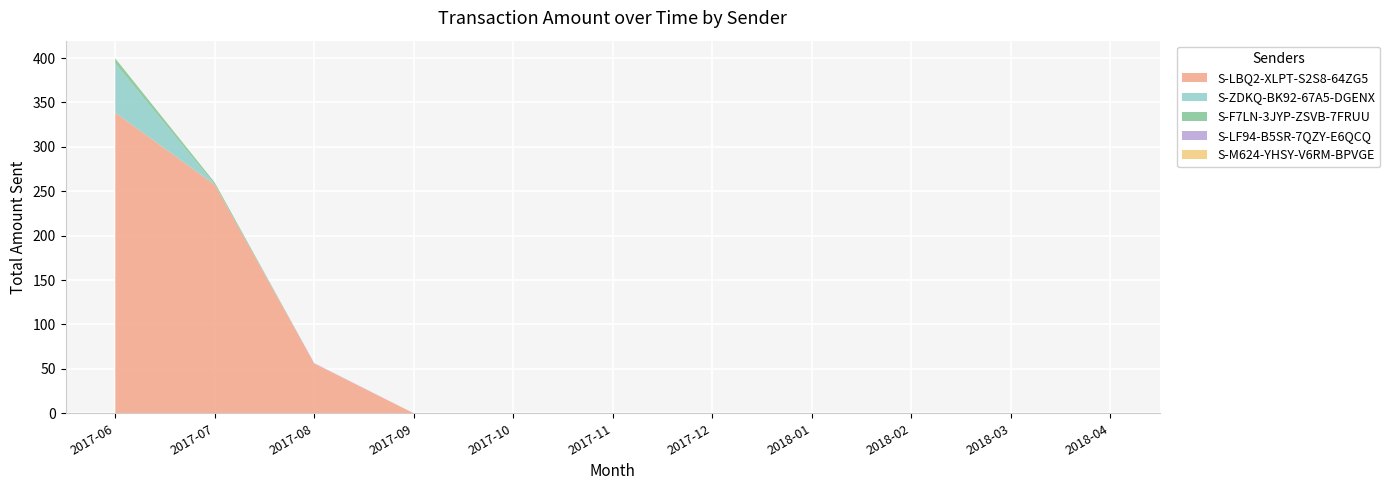

Reading left to right, what are all the values shown in this chart?

S-LBQ2-XLPT-S2S8-64ZG5: 338.4	257.4	56.0	0.0	0.0	0.0	0.0	0.0	0.0	0.0	0.0
S-ZDKQ-BK92-67A5-DGENX: 55.4	0.0	0.0	0.0	0.0	0.0	0.0	0.0	0.0	0.0	0.0
S-F7LN-3JYP-ZSVB-7FRUU: 5.8	2.4	0.0	0.0	0.0	0.0	0.0	0.0	0.0	0.0	0.0
S-LF94-B5SR-7QZY-E6QCQ: 0.0	0.0	0.4	0.0	0.0	0.0	0.0	0.0	0.0	0.0	0.0
S-M624-YHSY-V6RM-BPVGE: 0.0	0.0	0.0	0.0	0.0	0.0	0.0	0.0	0.0	0.0	0.0